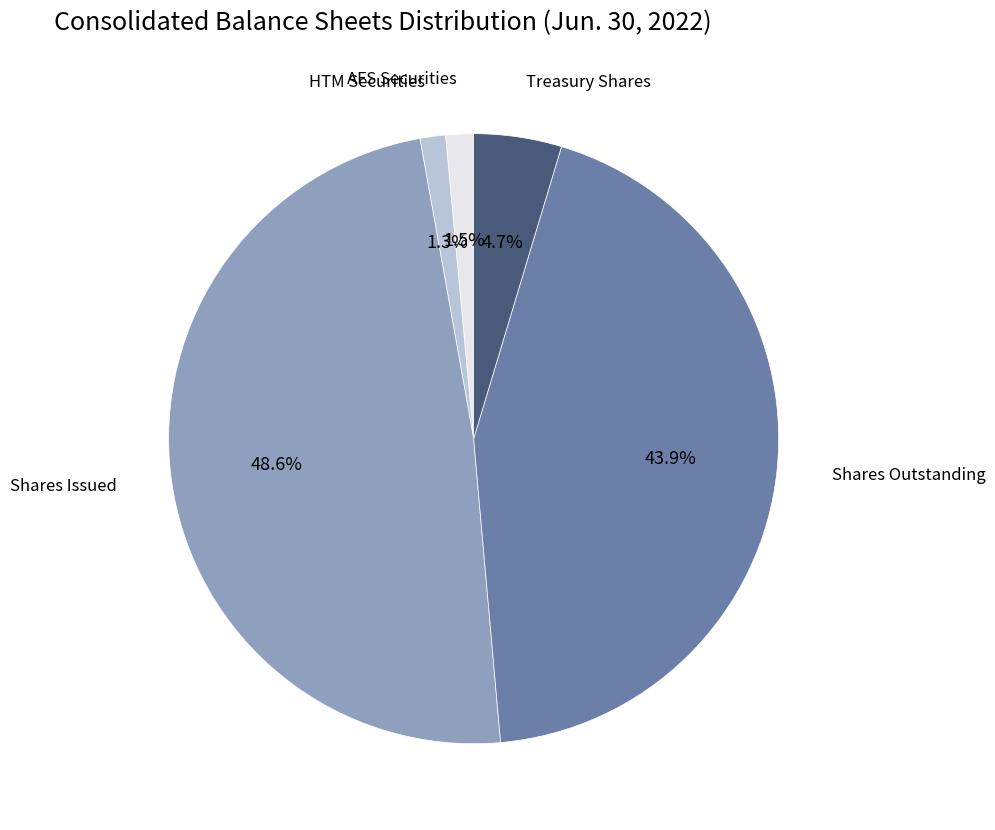

Does any single category account for the majority?

No